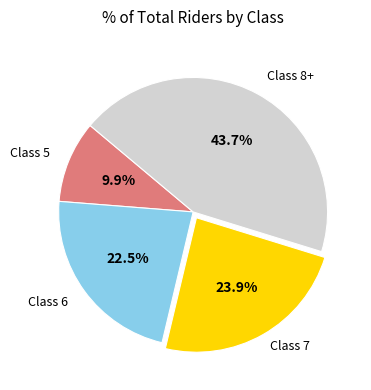

Is there any slice that represents more than half of the pie?

No